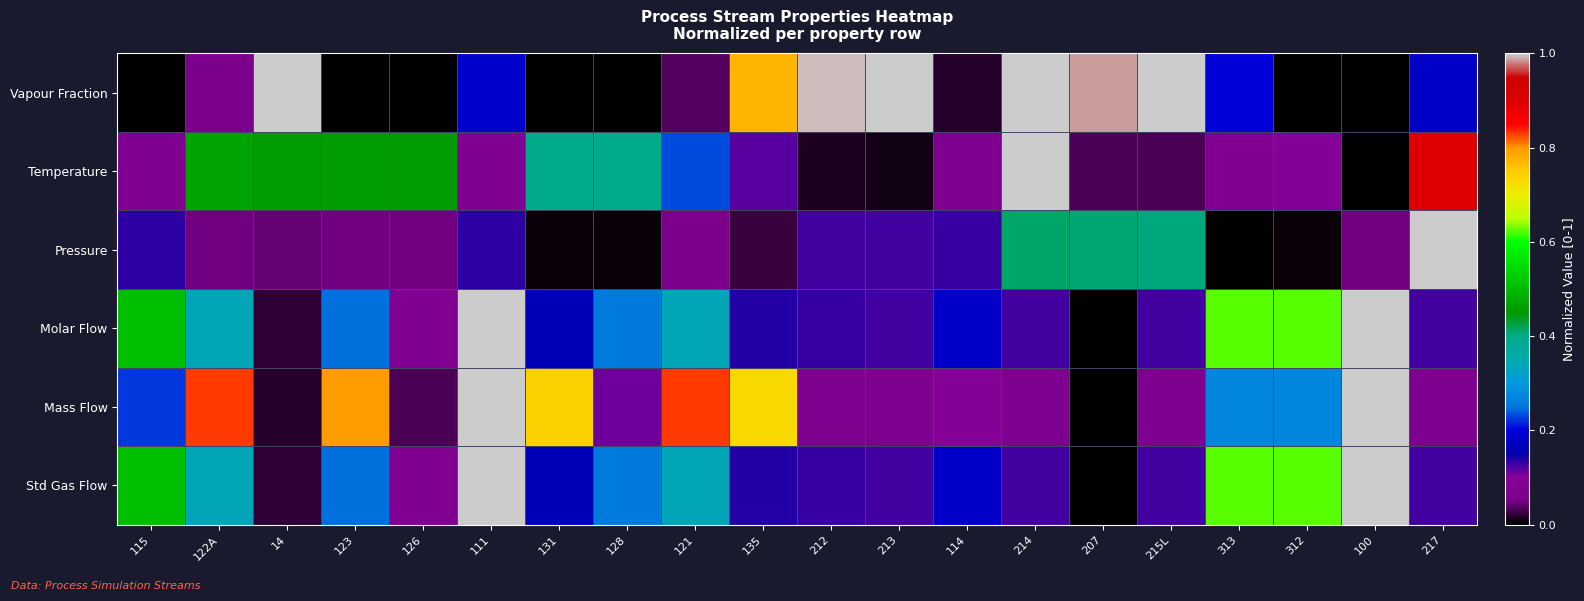

Which label corresponds to the largest value in the chart?

14